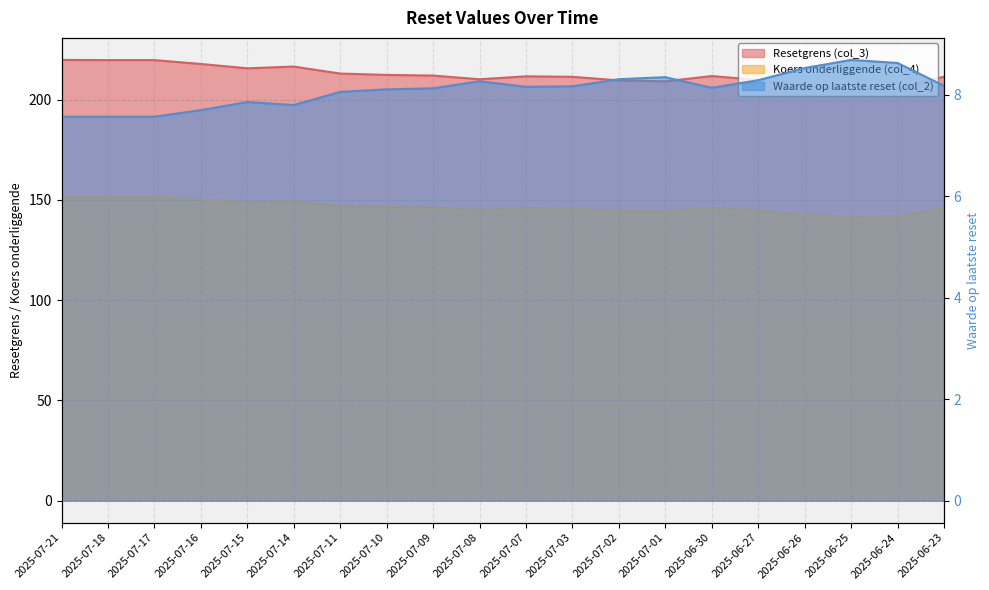

How many values in the Waarde op laatste reset (col_2) series exceed 8?

14